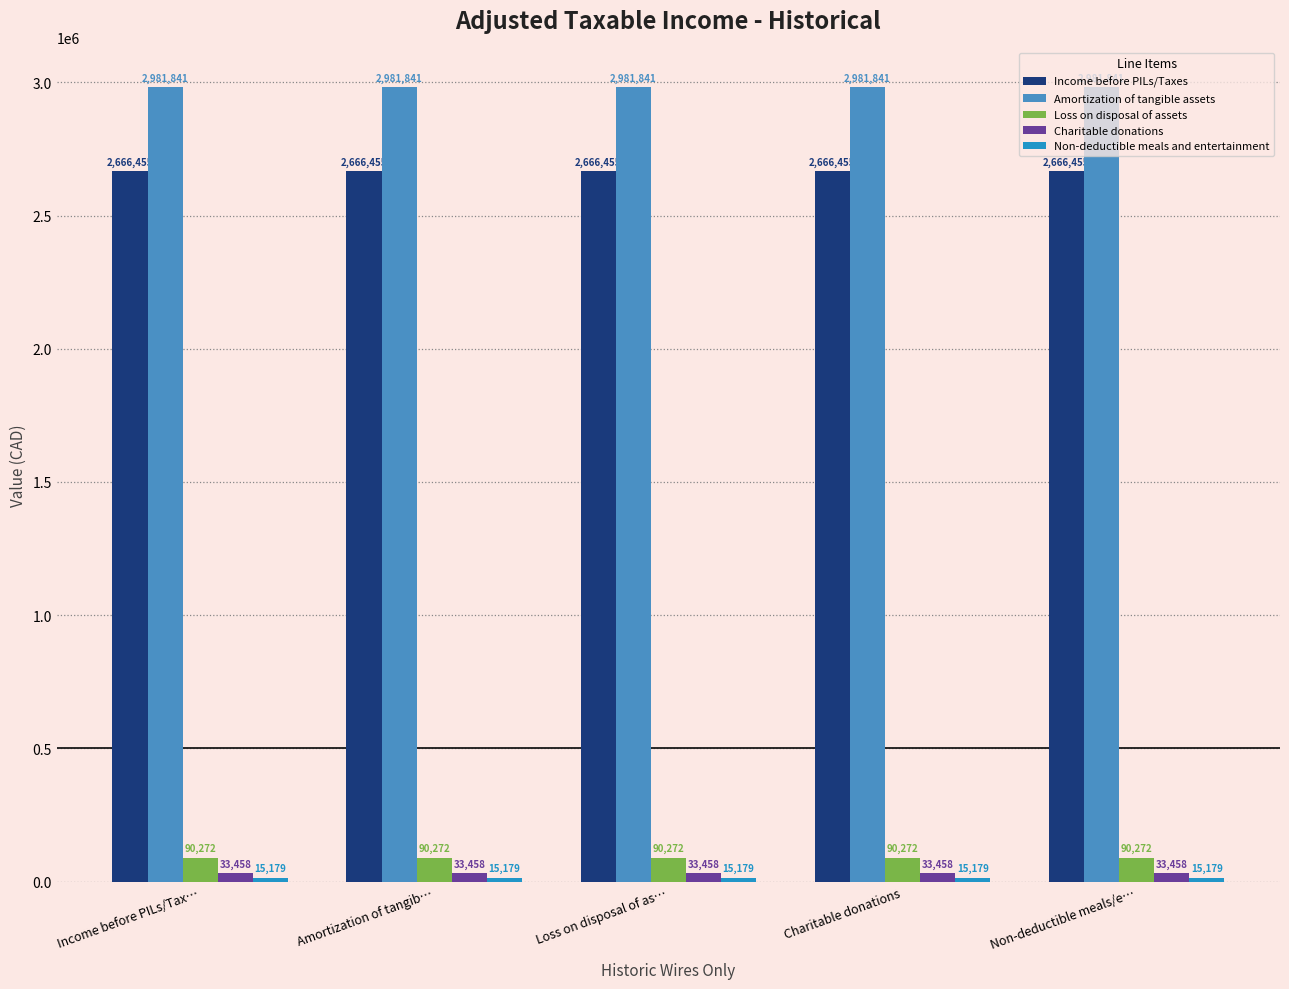

At how many categories does at least one series exceed 569492?

5